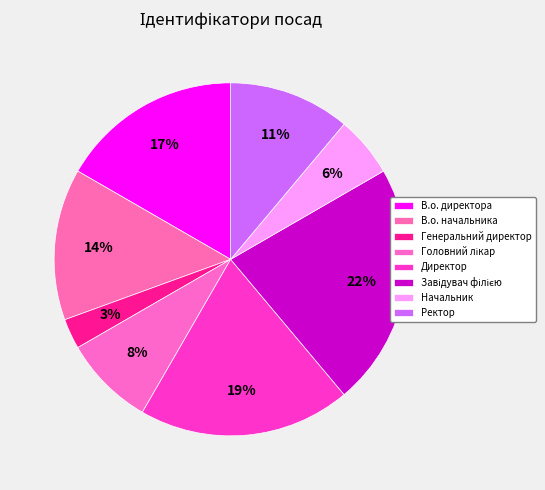

What is the smallest slice in the pie chart?

Генеральний директор